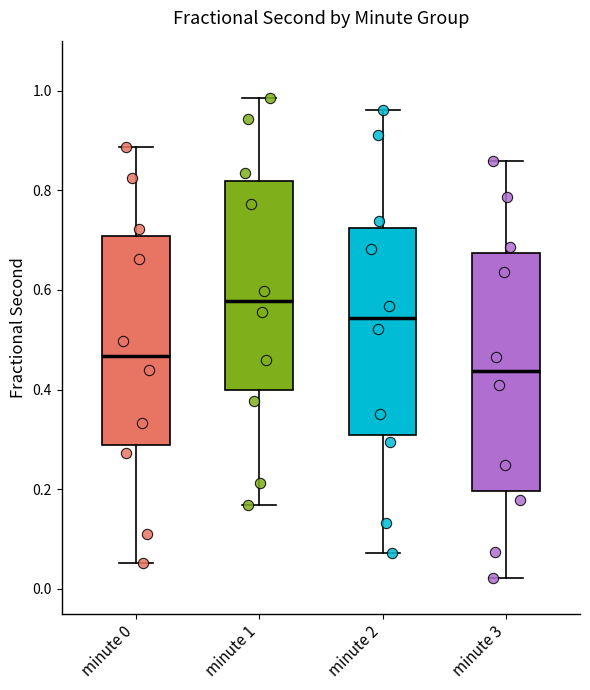

Reading left to right, read every box against the y-axis: the position of its median line, the range the box covers, and the ends of its whiskers. The values are not printed on the chart, so give them approximately, as read against the axis.

minute 0: median 0.46, box 0.28 to 0.70, whiskers 0.06 to 0.88
minute 1: median 0.58, box 0.40 to 0.82, whiskers 0.16 to 0.98
minute 2: median 0.54, box 0.30 to 0.72, whiskers 0.08 to 0.96
minute 3: median 0.44, box 0.20 to 0.68, whiskers 0.02 to 0.86